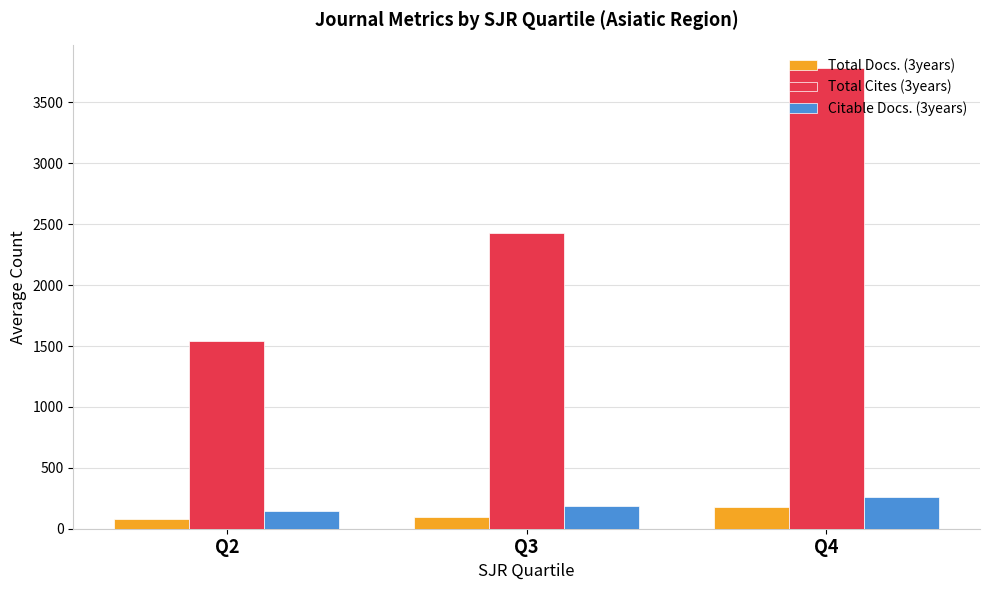

What is the sum of the Total Cites (3years) values at Q4 and Q3?

6209.7